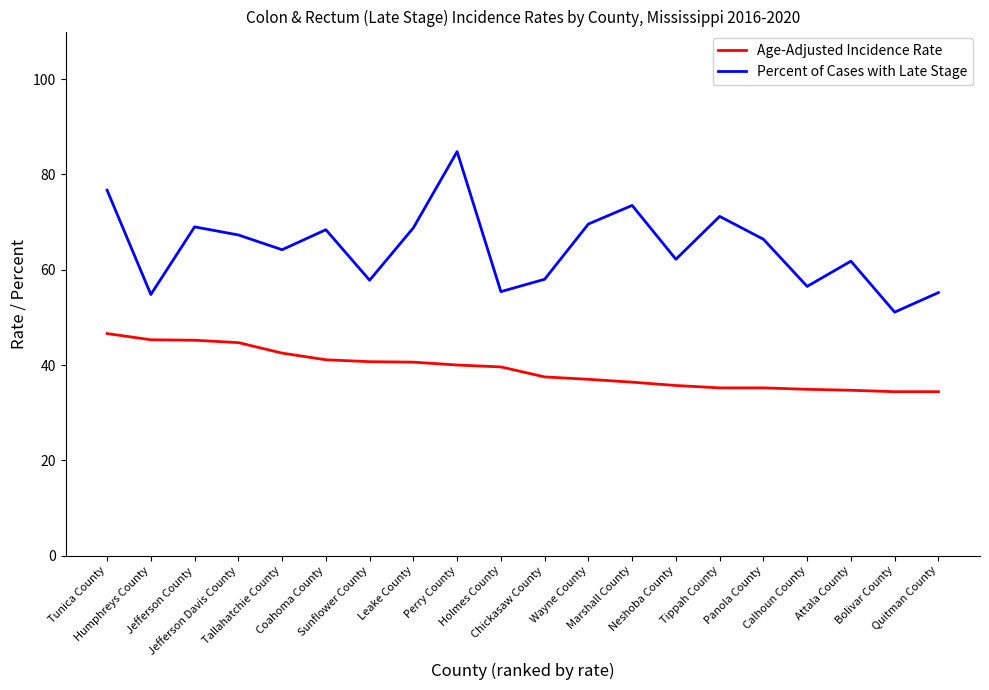

List the series in order of their overall mean, lowest first.

Age-Adjusted Incidence Rate, Percent of Cases with Late Stage